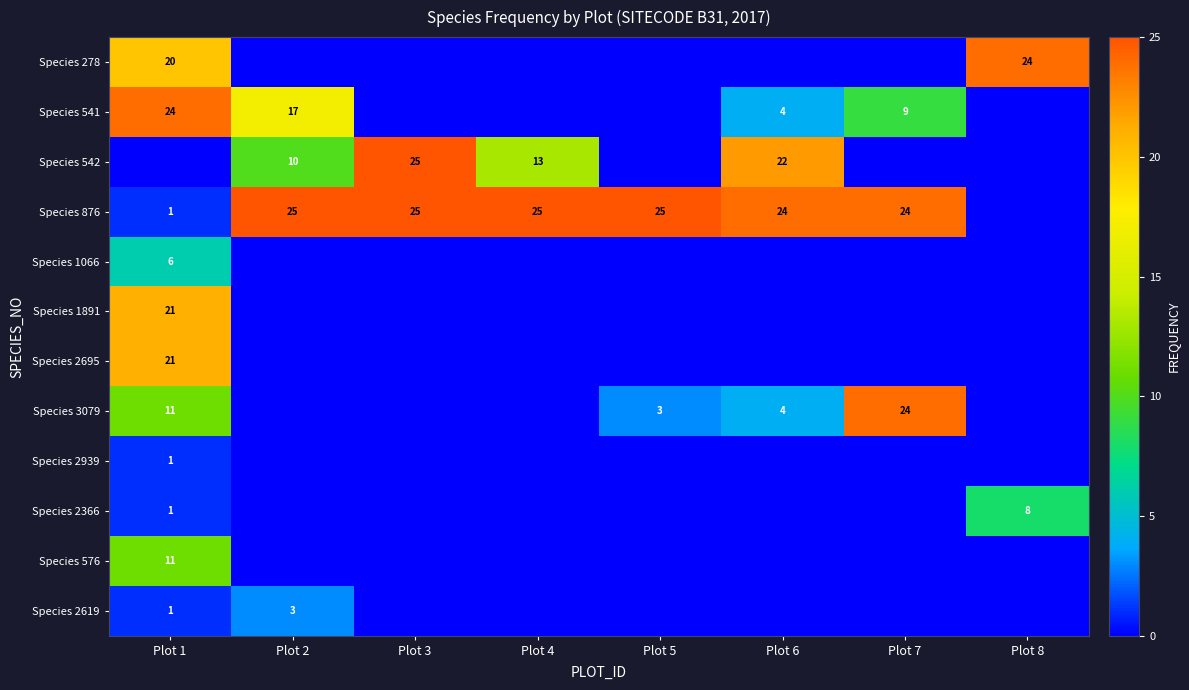

What is the difference between the maximum and second lowest values in the Species 3079 series?

24